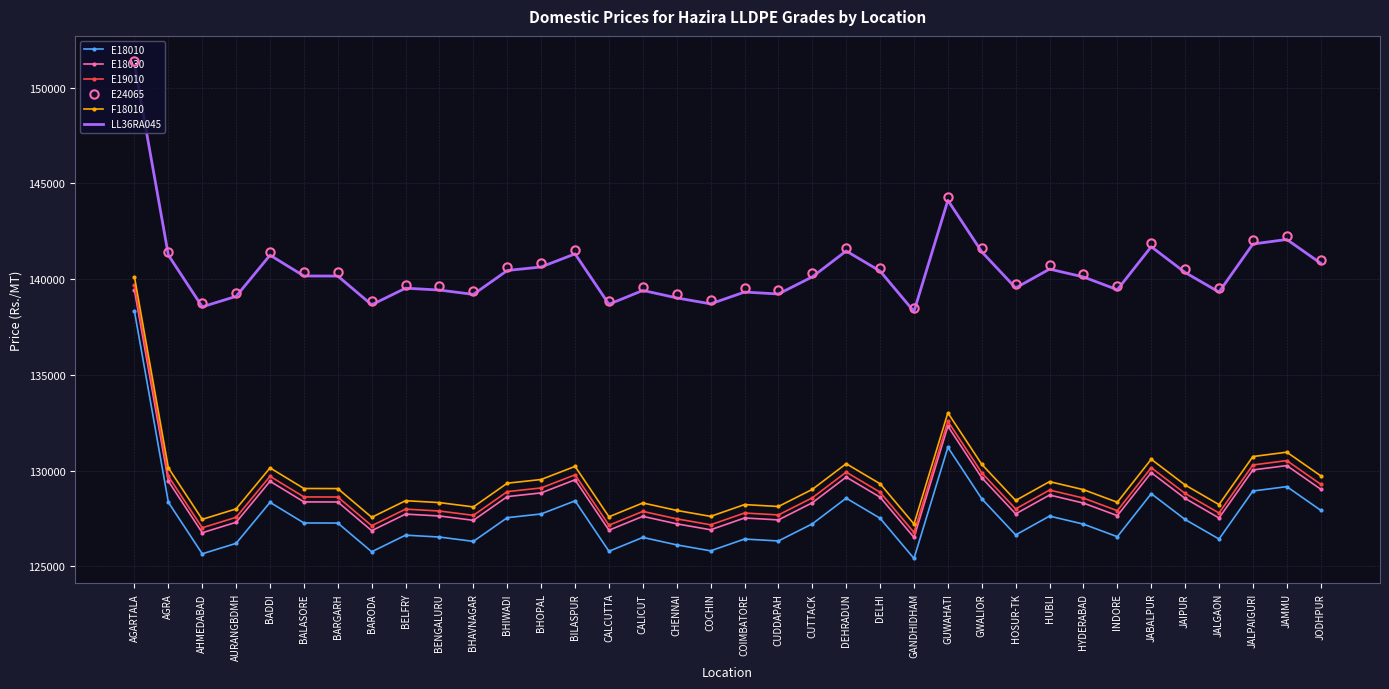

Where does the E18030 series first go above 128355?

AGARTALA